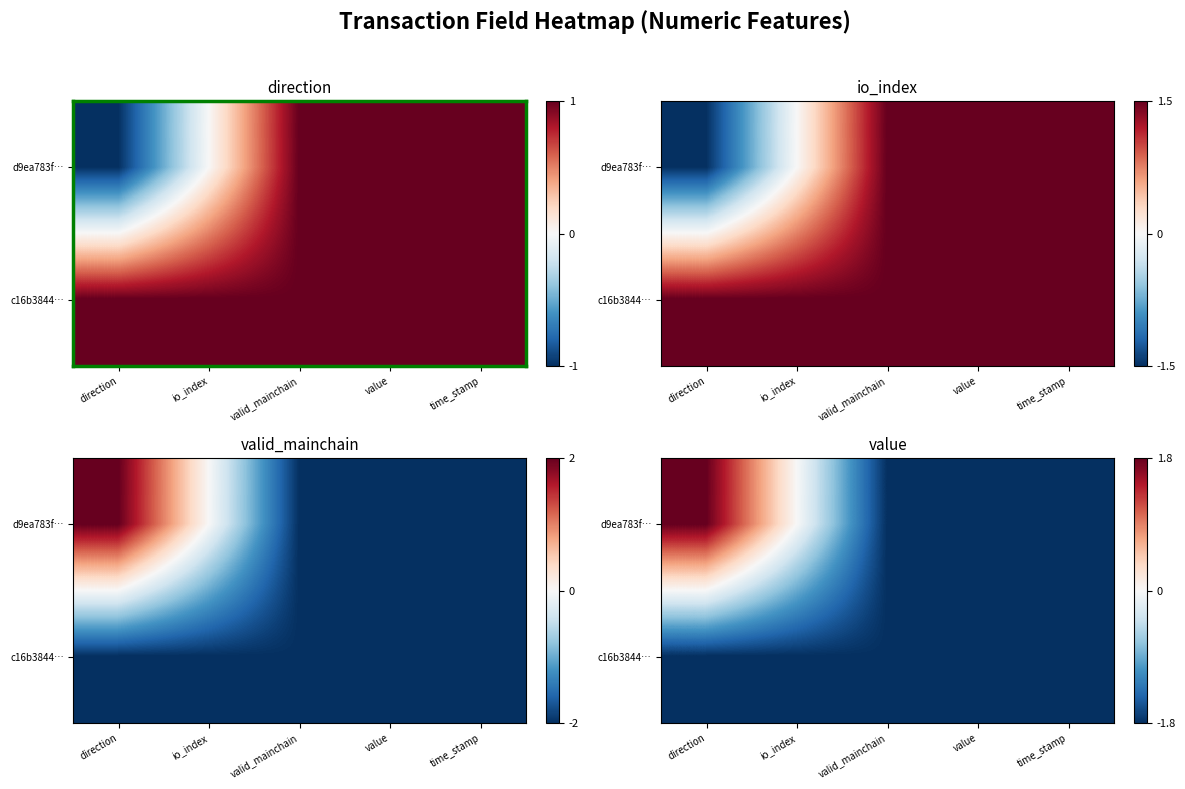

Is the value of d9ea783f… at time_stamp greater than the value of c16b3844… at valid_mainchain?

No